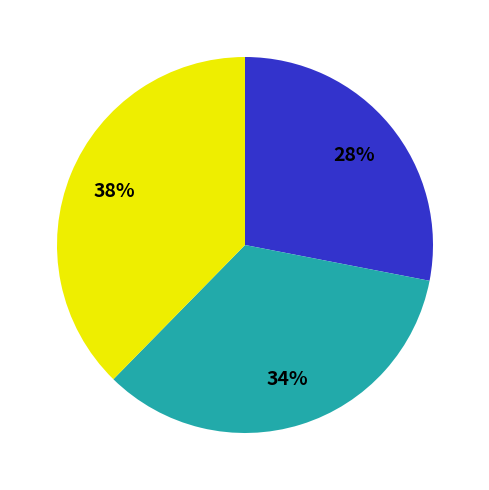

To the nearest percent, what is the difference between the largest and smallest slice percentages?

10%